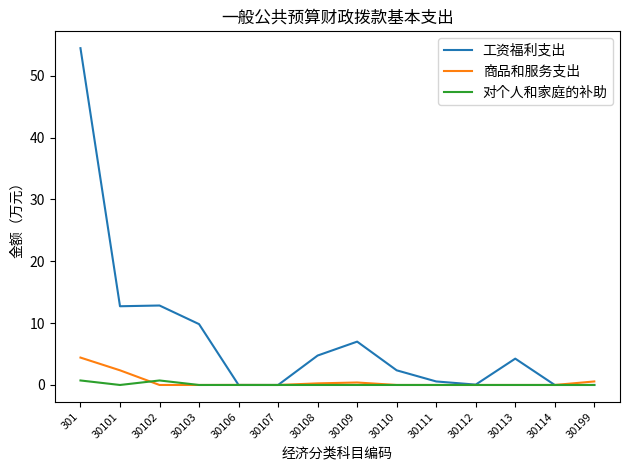

Which series has the largest range (max minus min)?

工资福利支出